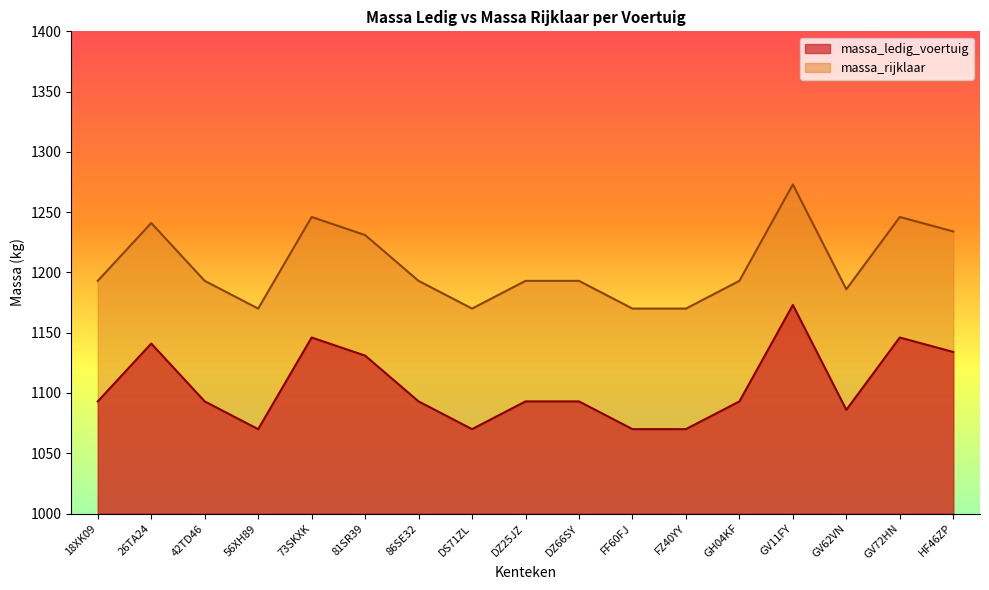

What is the sum of the massa_ledig_voertuig values at GV72HN and 56XH89?

2216